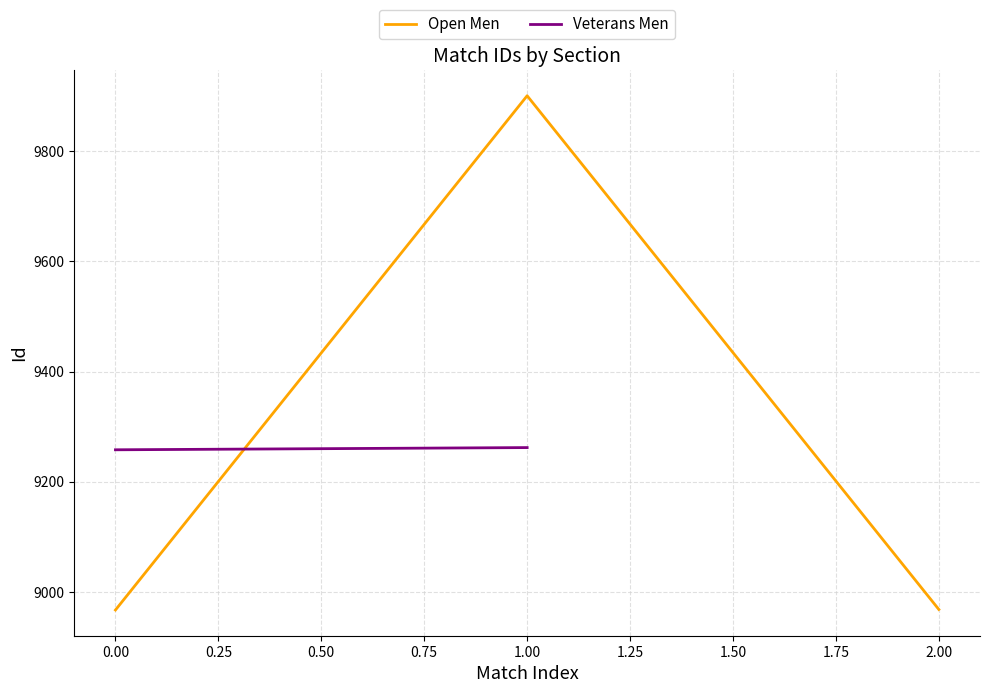

The Open Men series shows 8967 at 0.00. True or false?

True